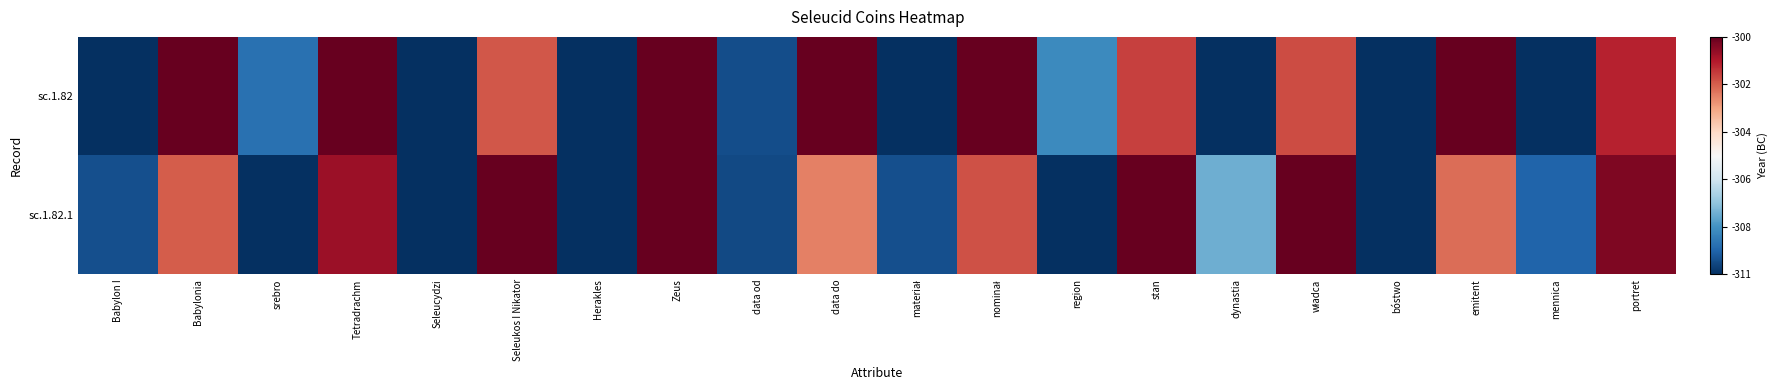

At which category does the chart reach its minimum across all series?

materiał